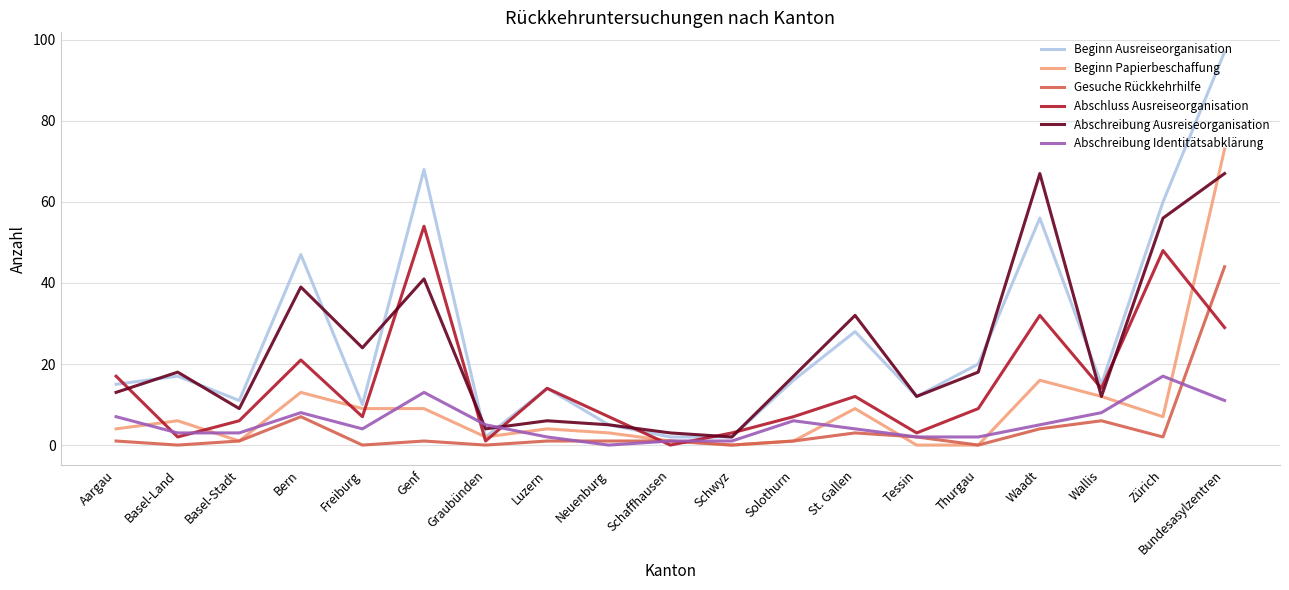

Where is Abschluss Ausreiseorganisation nearest to the value 27?

Bundesasylzentren